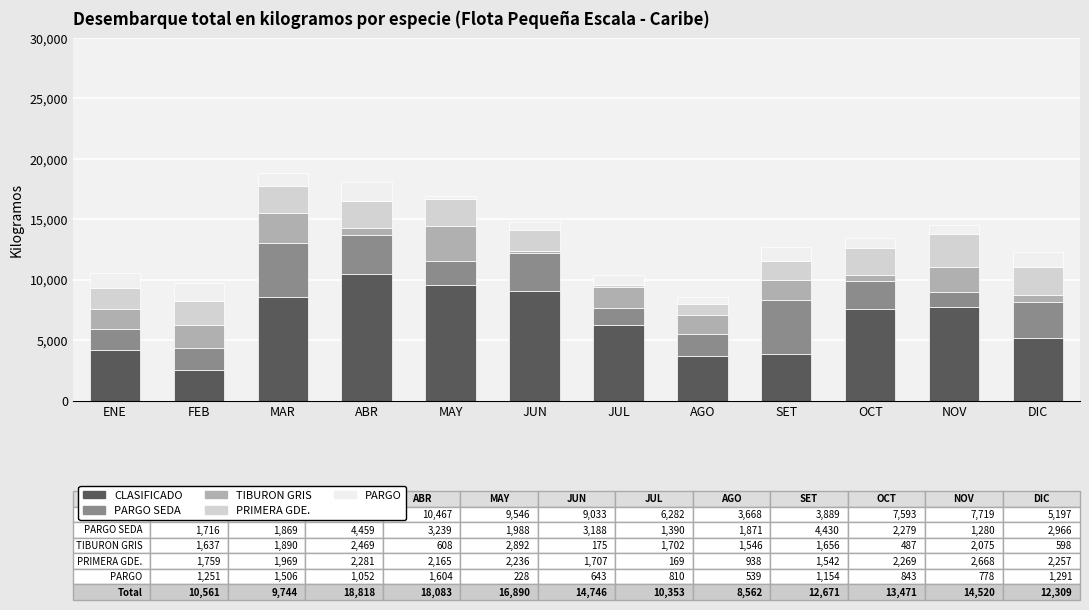

What is the minimum value for CLASIFICADO?

2510